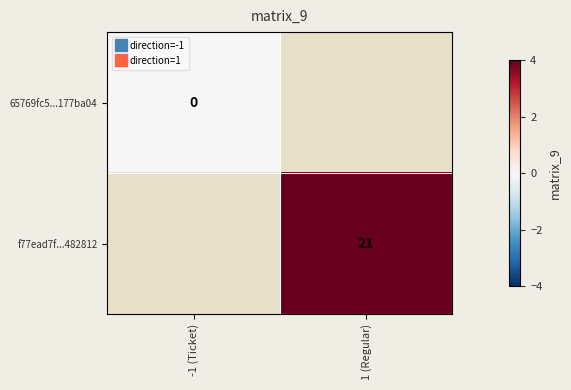

How many data points does each series have?

2